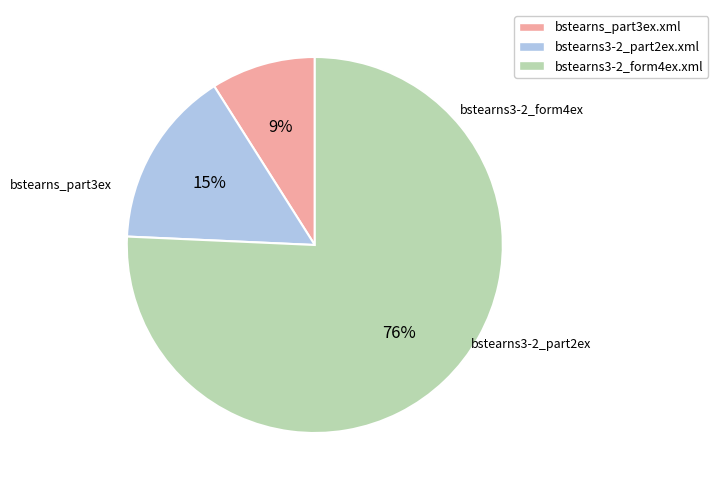

Combined, do bstearns_part3ex.xml and bstearns3-2_form4ex.xml account for over 50%?

Yes